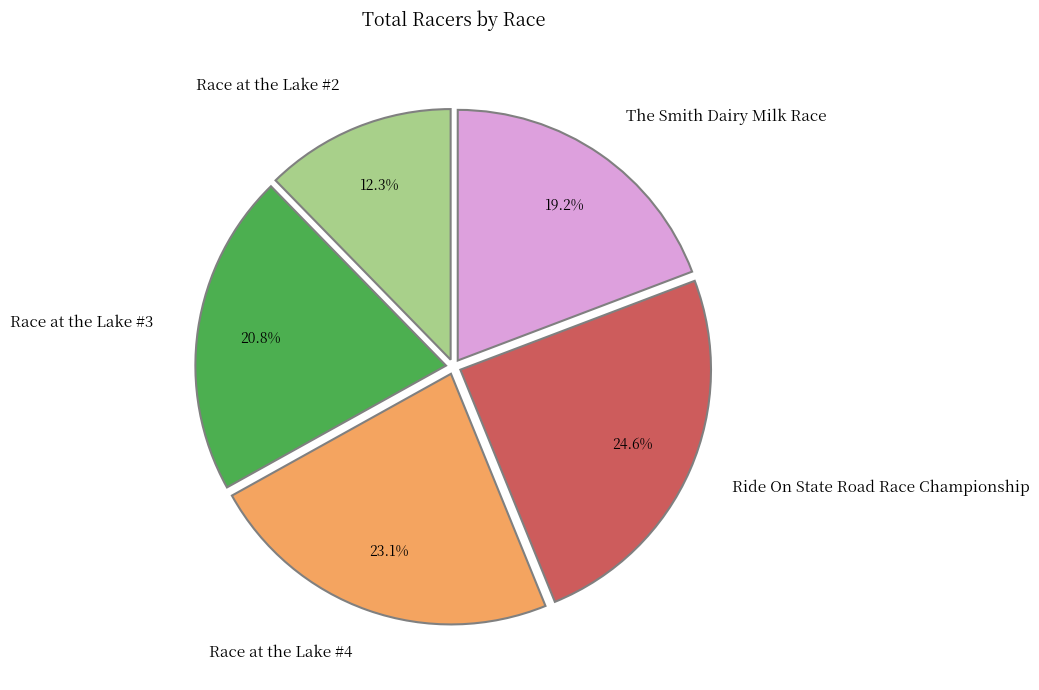

Between Race at the Lake #3 and Race at the Lake #2, which is larger?

Race at the Lake #3